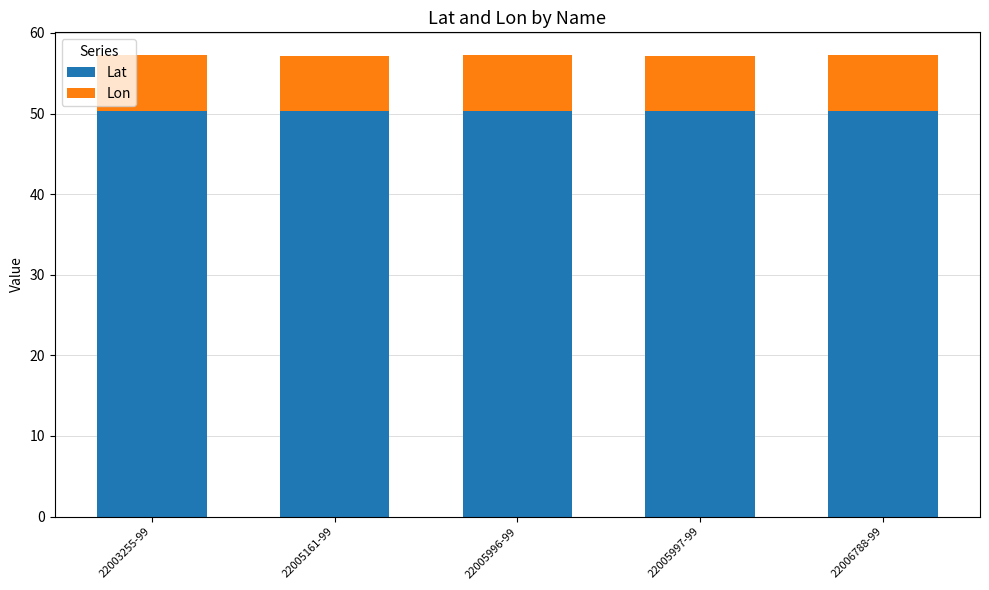

What is the sum of the Lat values at 22005996-99 and 22003255-99?

100.6